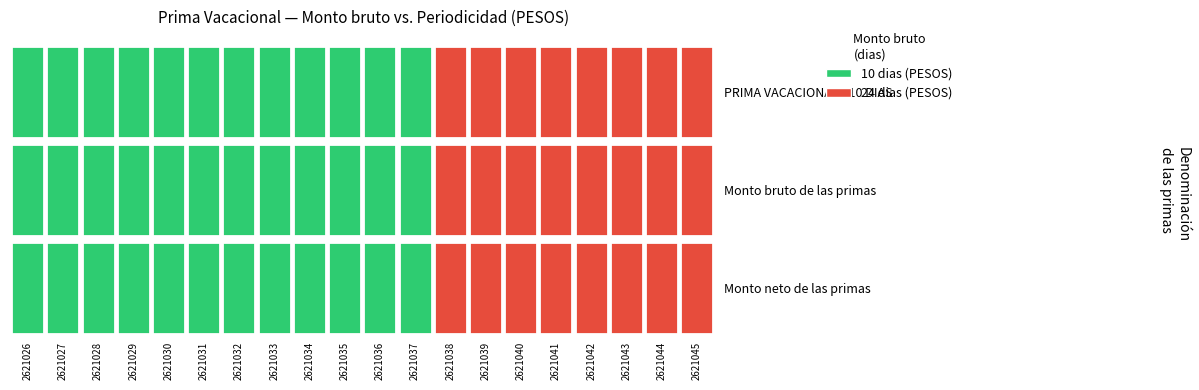

Which series has the largest total across all categories?

PRIMA VACACIONAL